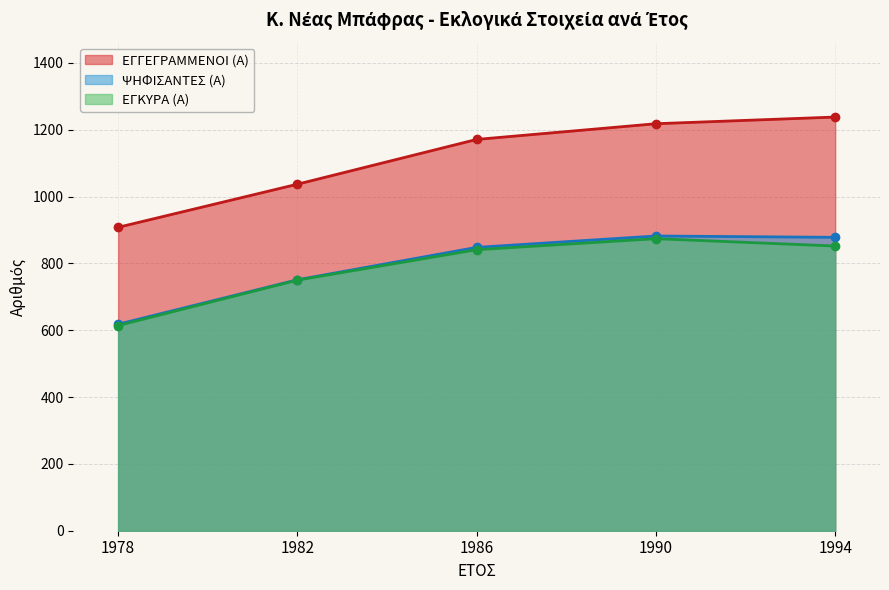

Between 1982 and 1994, which is larger?

1994